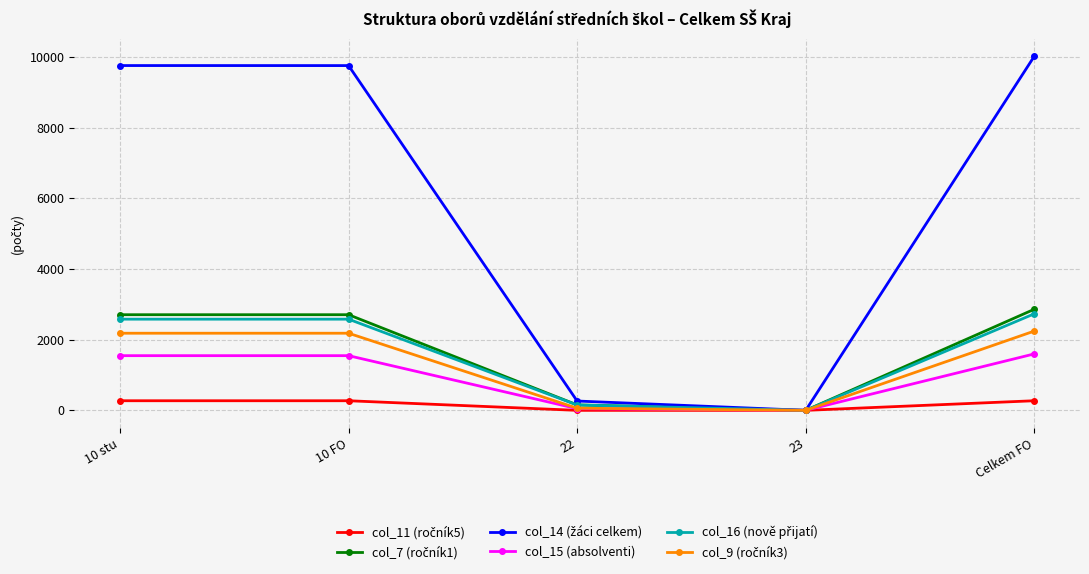

What is the label of the 4th point from the right?

10 FO